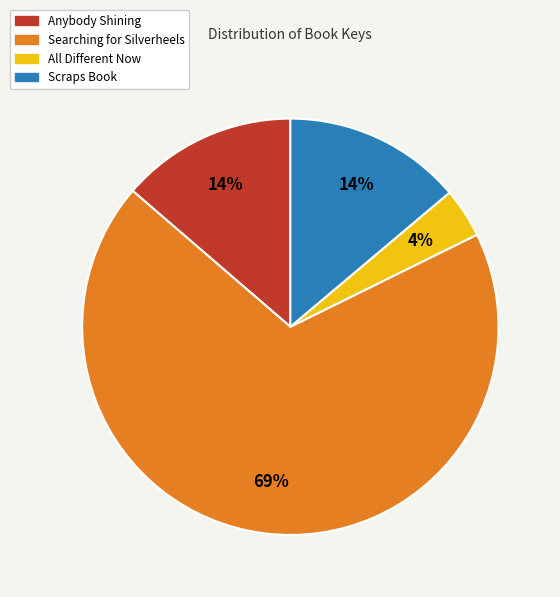

The Anybody Shining slice represents 21% of the pie. True or false?

False